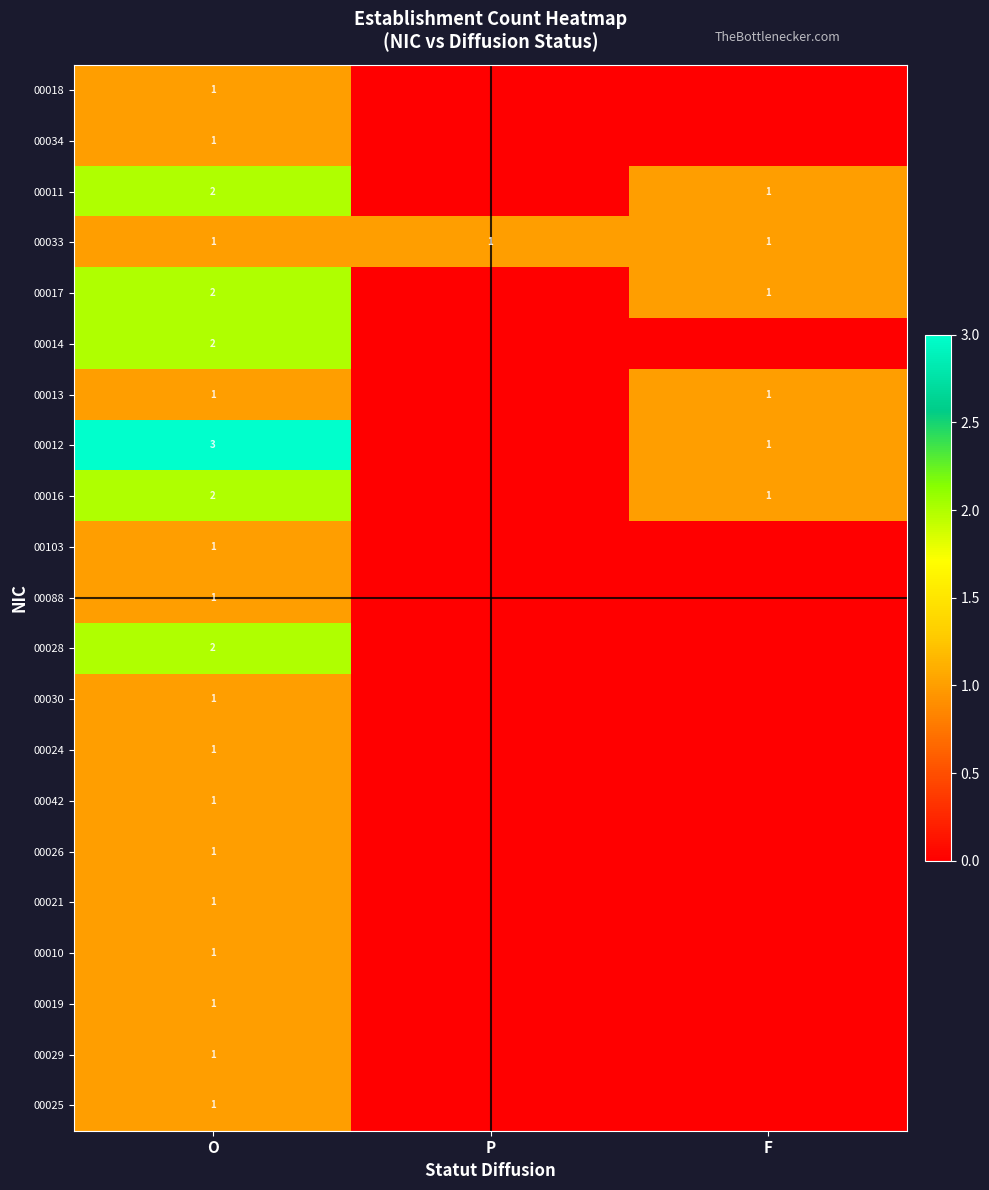

The 00026 series shows 1 at O. True or false?

True